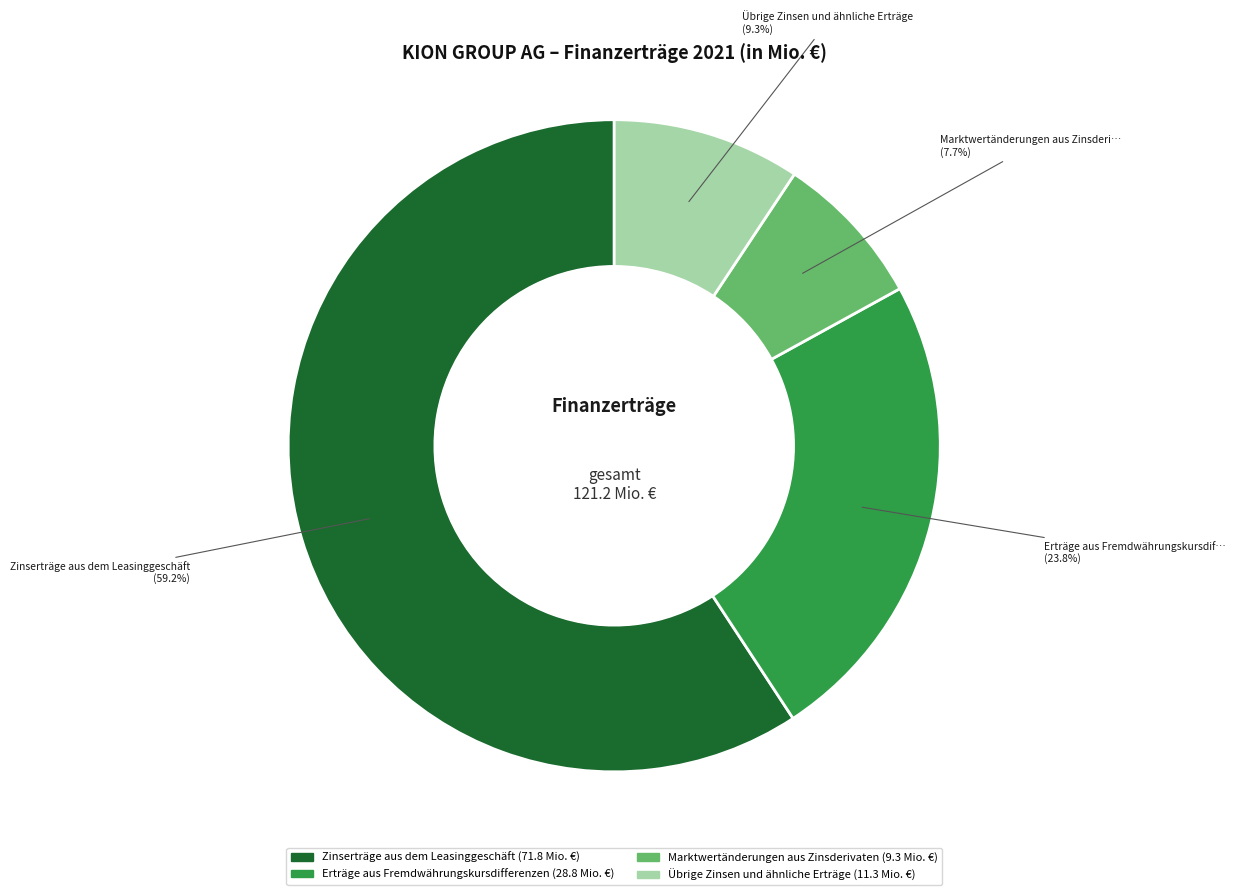

The Übrige Zinsen und ähnliche Erträge slice represents 9% of the pie. True or false?

True